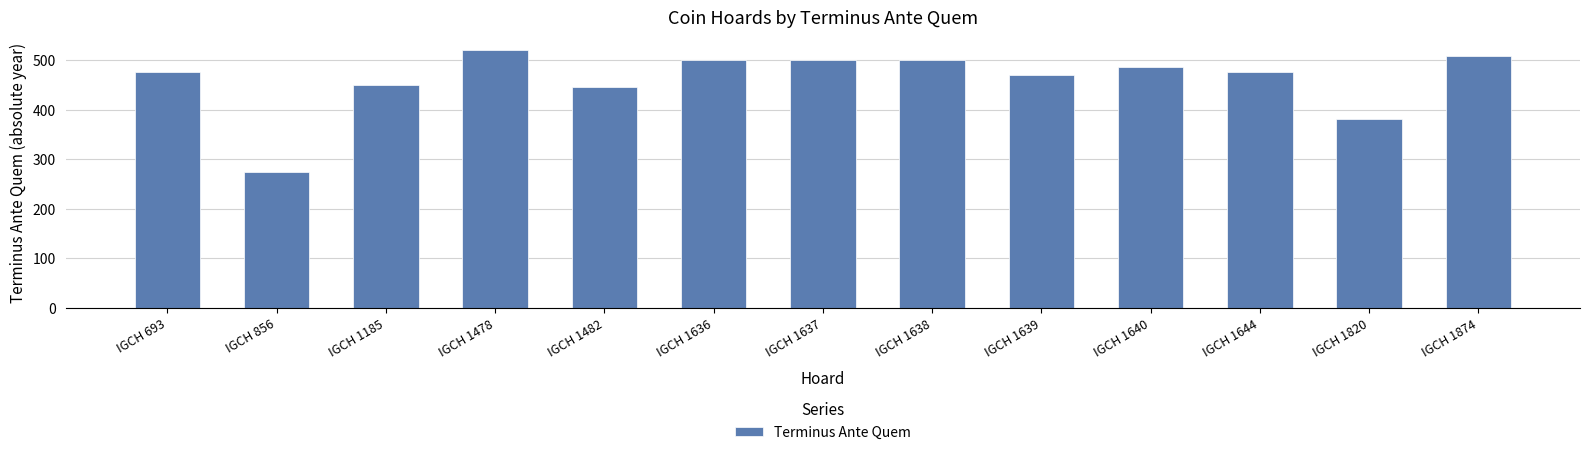

What is the change in value from IGCH 1636 to IGCH 1639?

-30